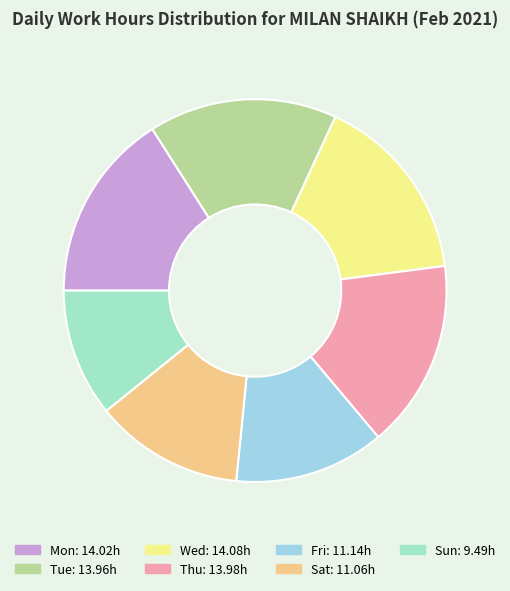

How many slices are in this pie chart?

7